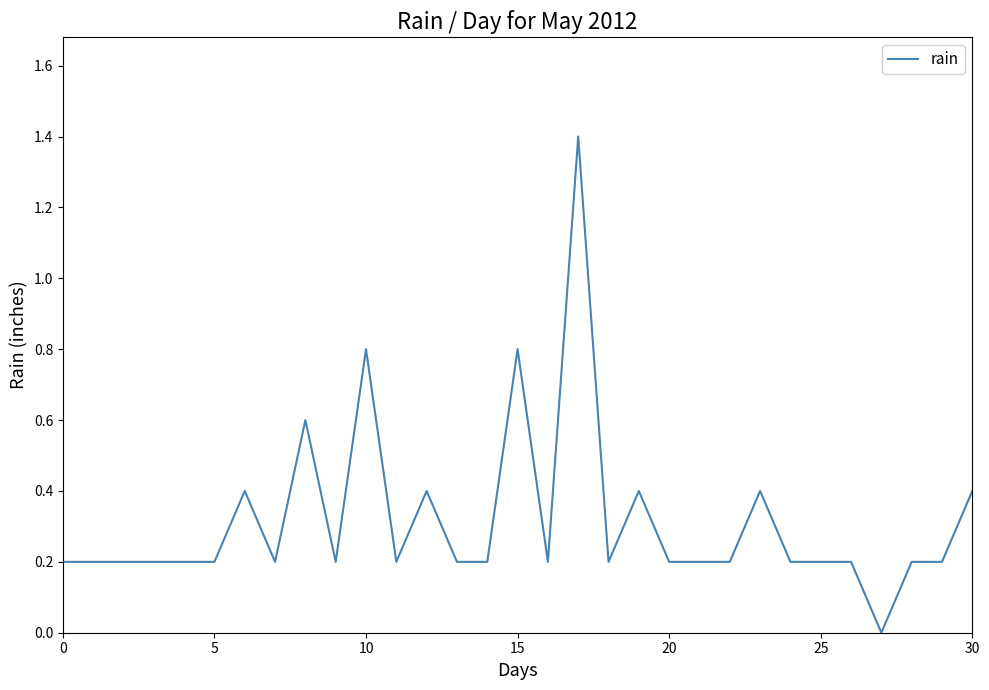

Is this an area chart (filled region under the line)?

No